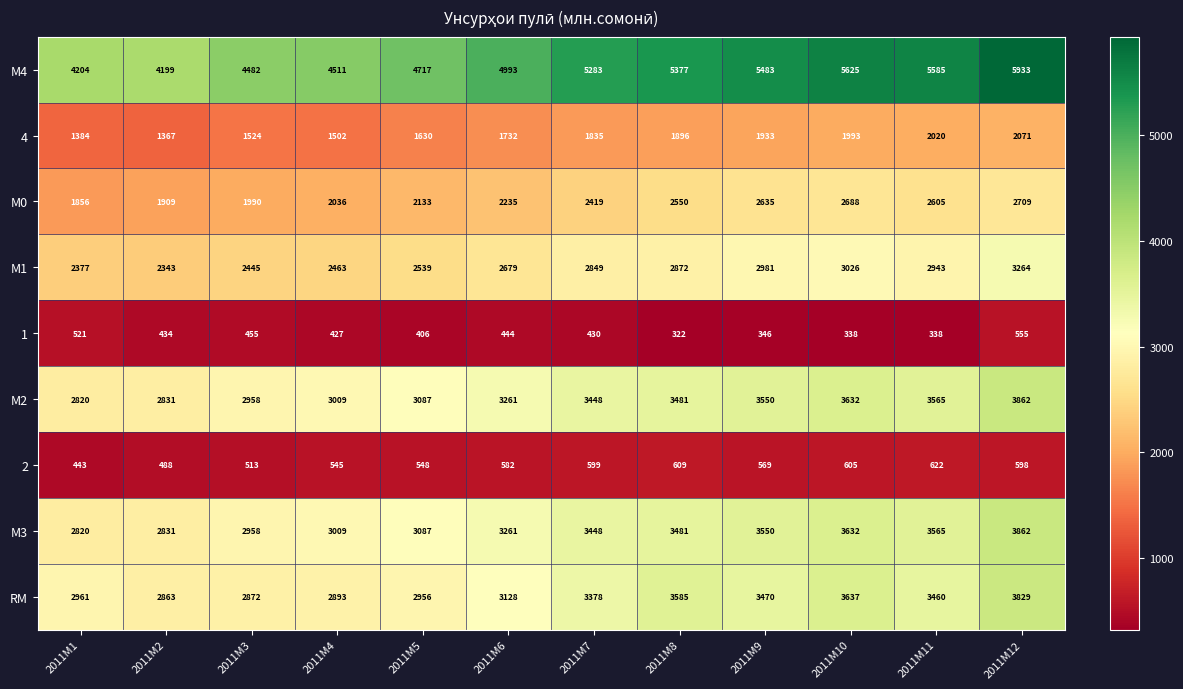

The value of 1 at 2011M8 is 119. True or false?

False